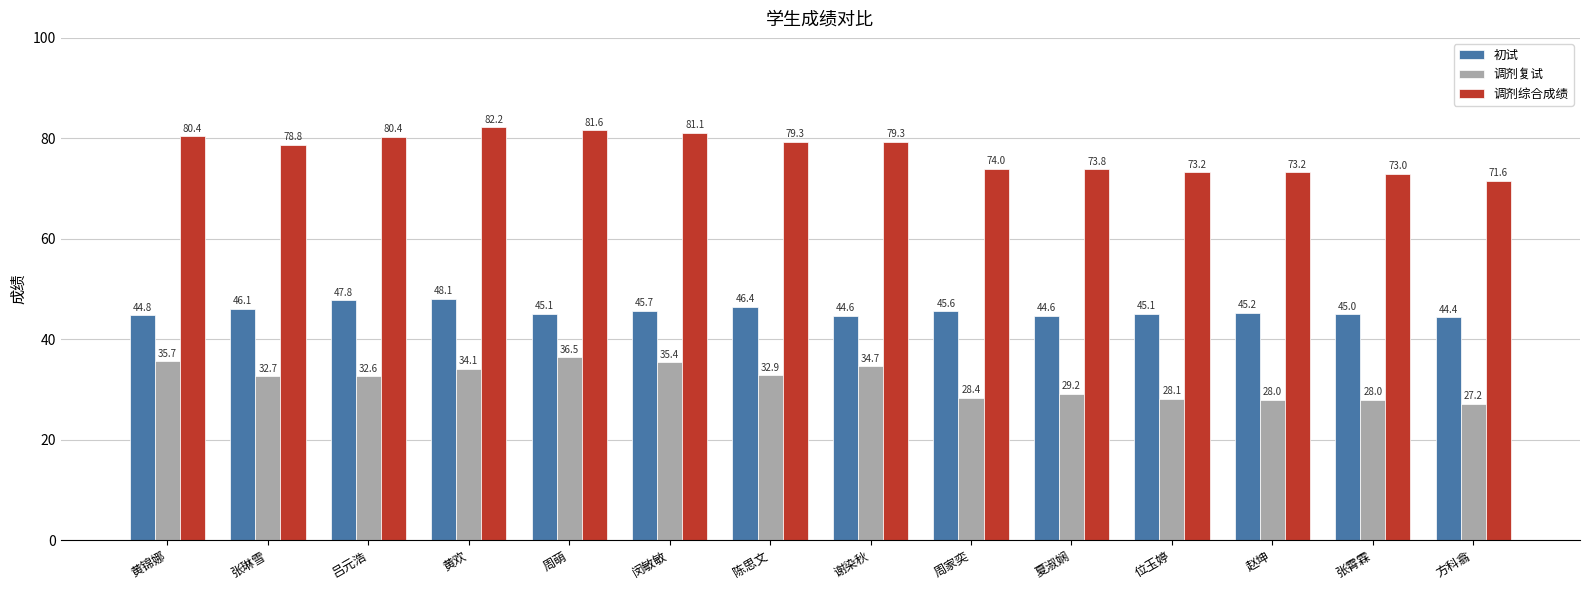

Which series has the largest total across all categories?

调剂综合成绩